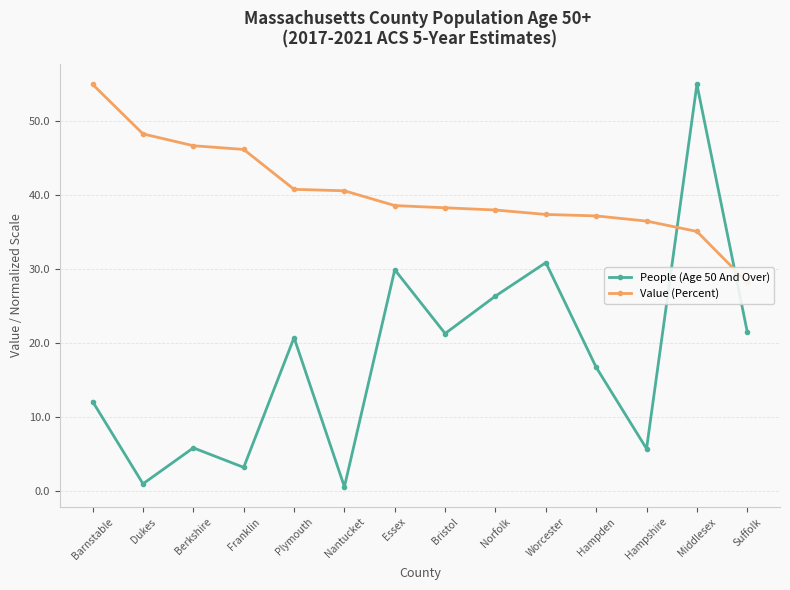

Reading left to right, extract all data points from this chart.

People (Age 50 And Over): 12.1	0.9	5.8	3.2	20.7	0.5	29.9	21.3	26.4	30.9	16.7	5.7	55.0	21.5
Value (Percent): 55.0	48.3	46.7	46.2	40.8	40.6	38.6	38.3	38.0	37.4	37.2	36.5	35.1	28.2